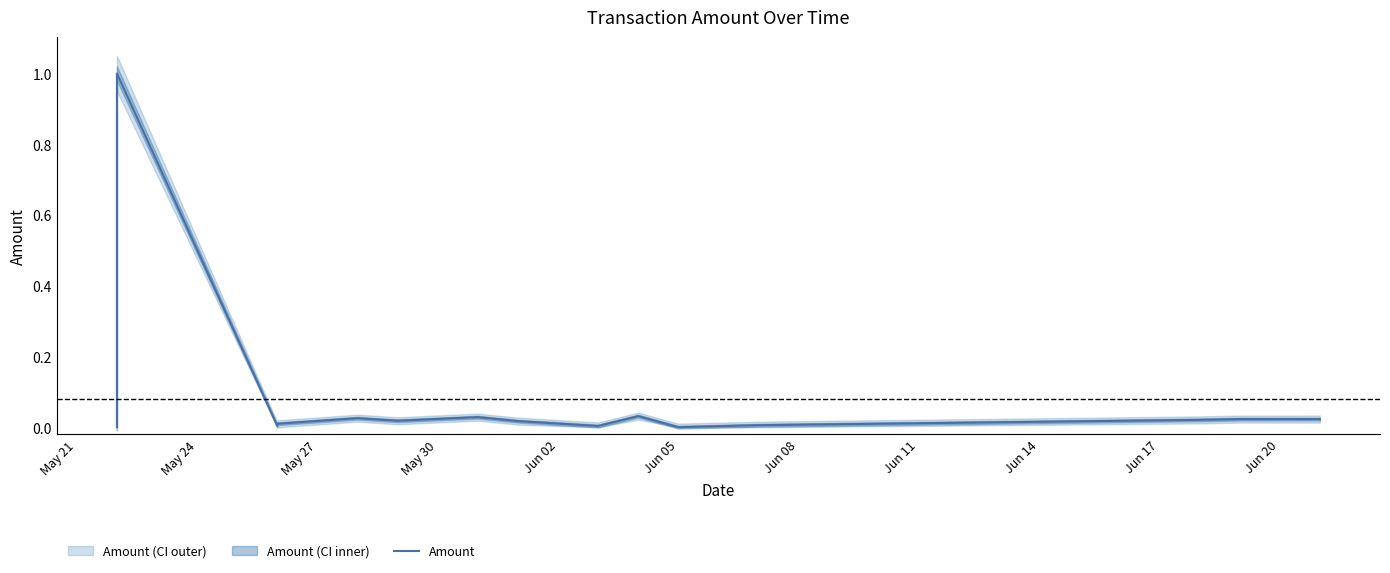

What is the difference between the maximum and second lowest values?

1.0